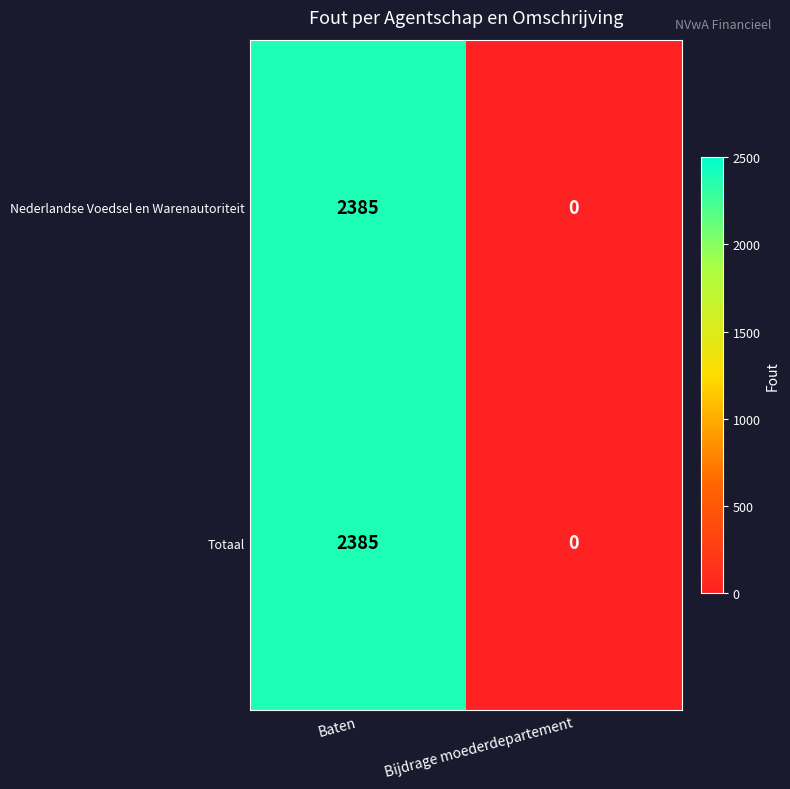

Reading right to left, transcribe all the data shown in this chart.

Nederlandse Voedsel en Warenautoriteit: Bijdrage moederdepartement=0	Baten=2385
Totaal: Bijdrage moederdepartement=0	Baten=2385